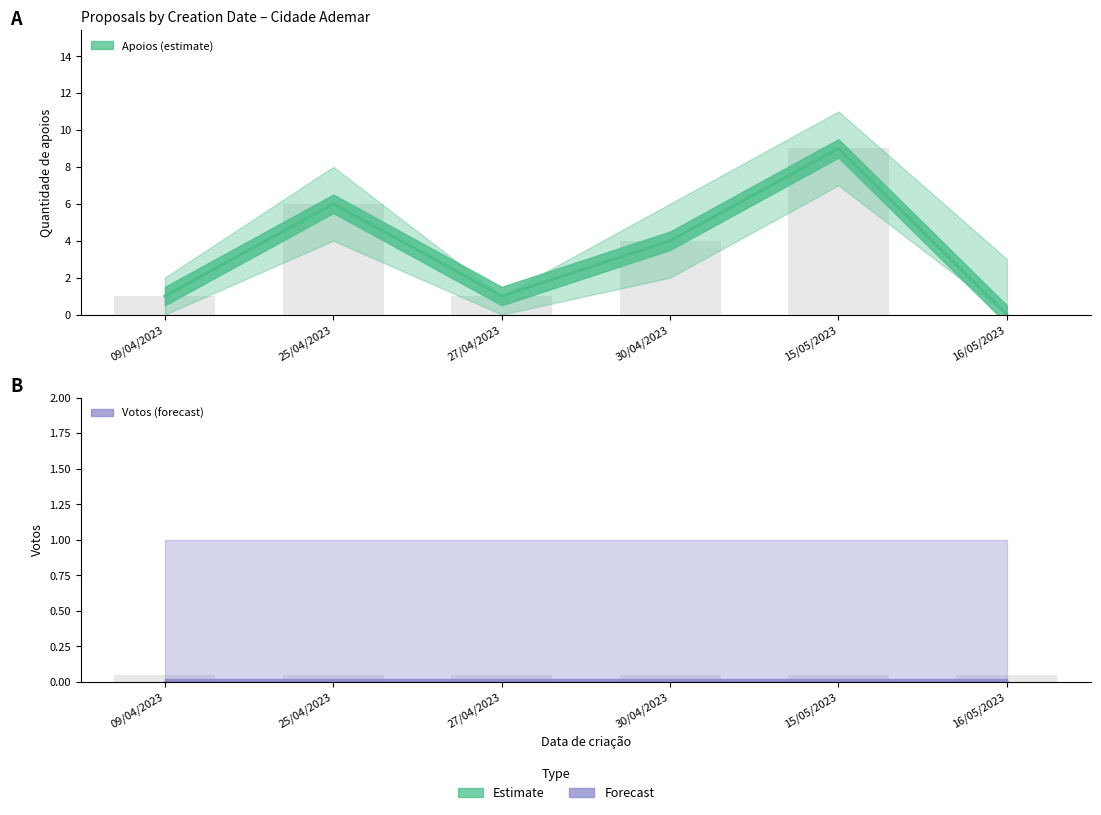

List the labels in order of value, smallest first.

16/05/2023, 09/04/2023, 27/04/2023, 30/04/2023, 25/04/2023, 15/05/2023